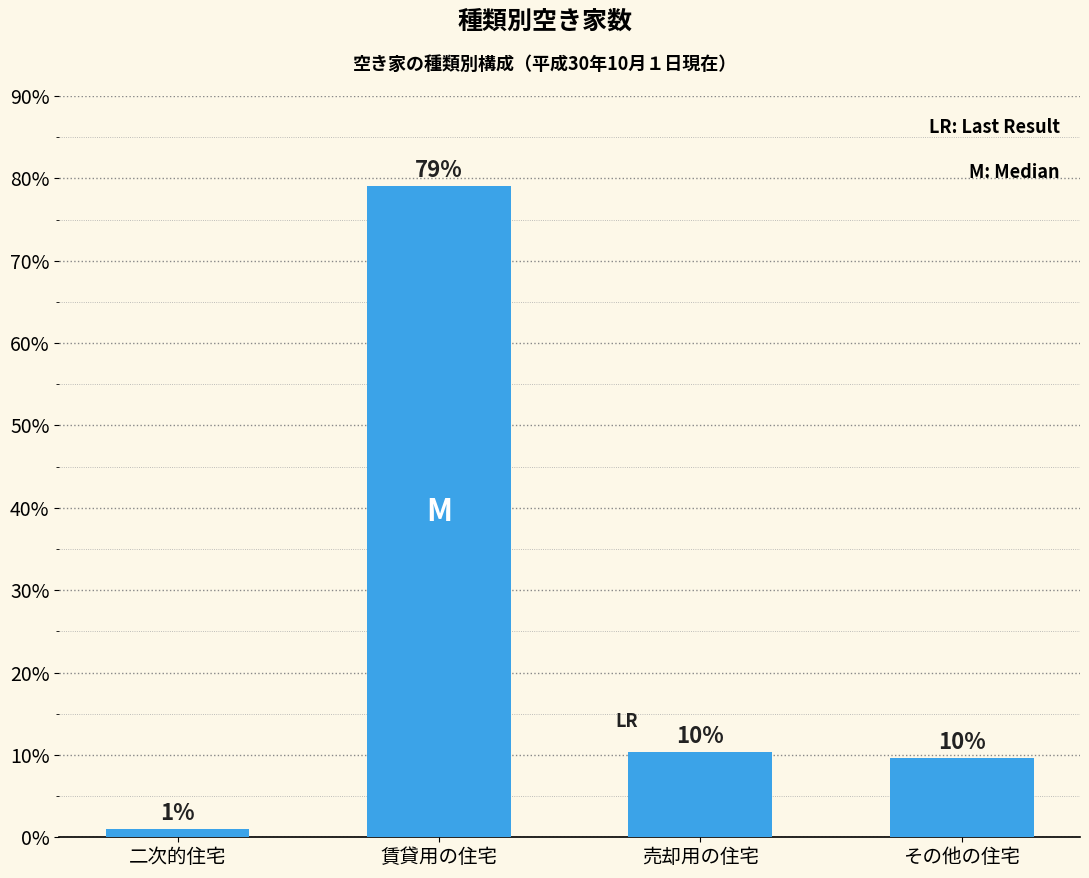

What is the greatest value displayed?

79.0